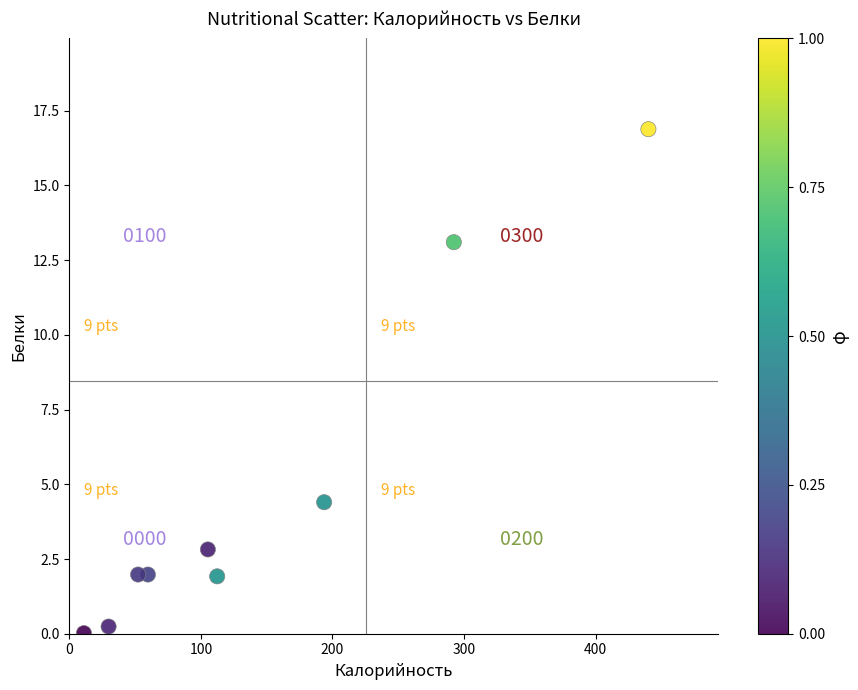

What is the range of Y values (max minus min)?

16.9